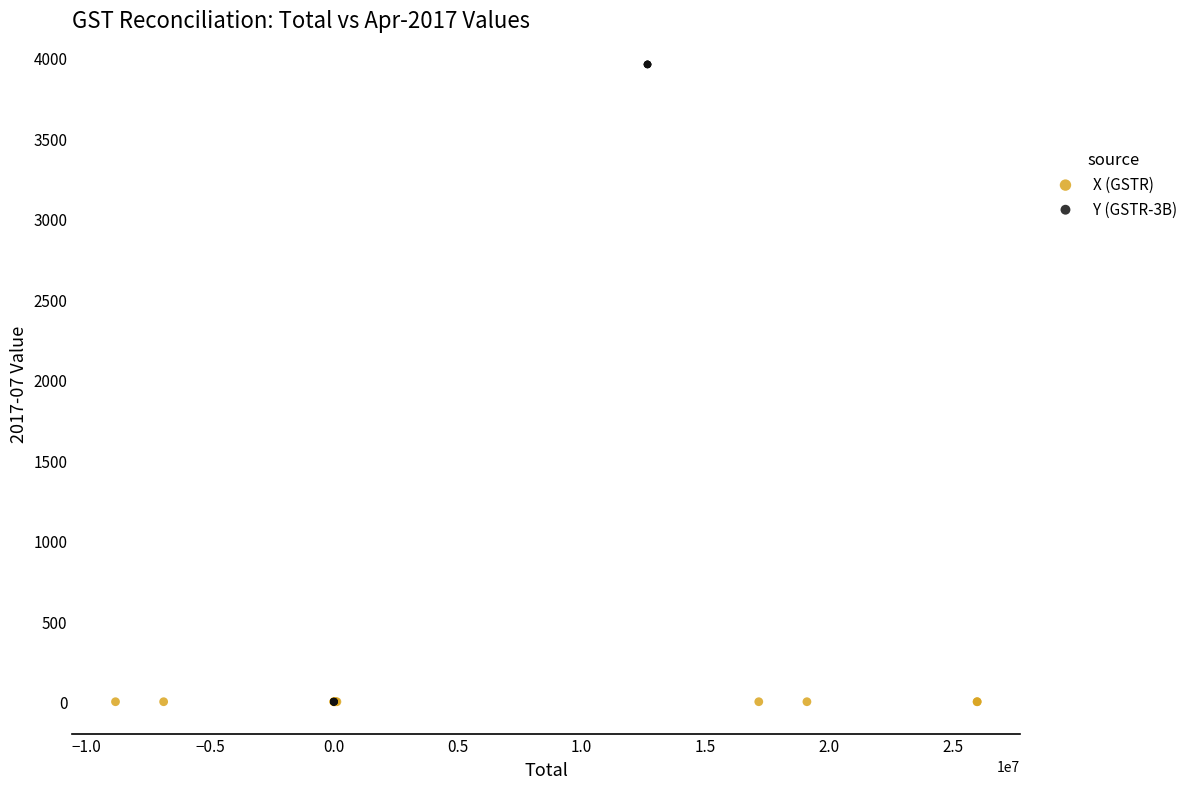

Which series reaches the maximum Y coordinate?

Y (GSTR-3B)